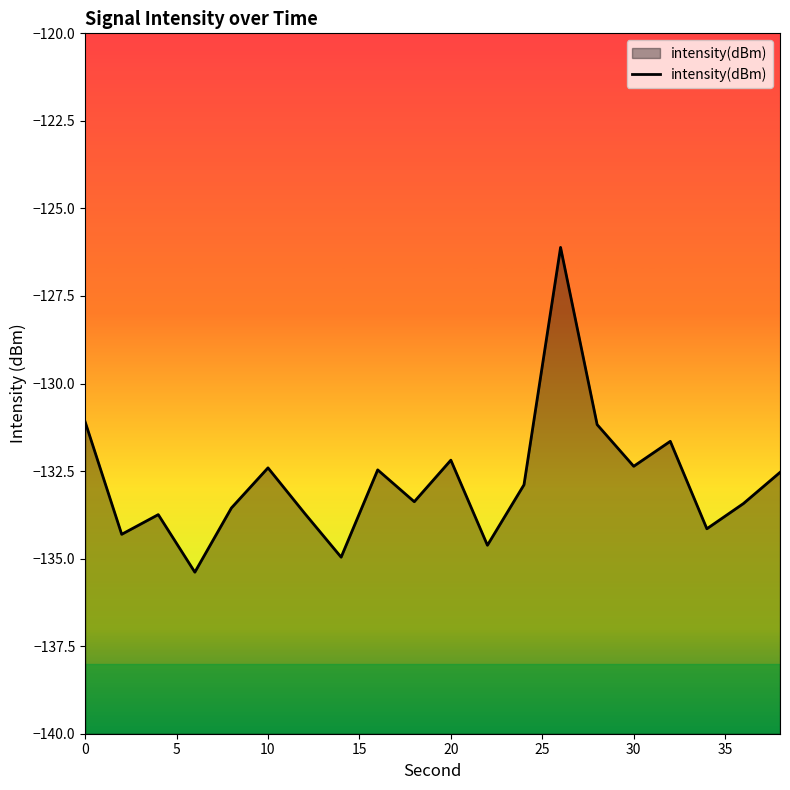

Count the number of data series in this chart.

1